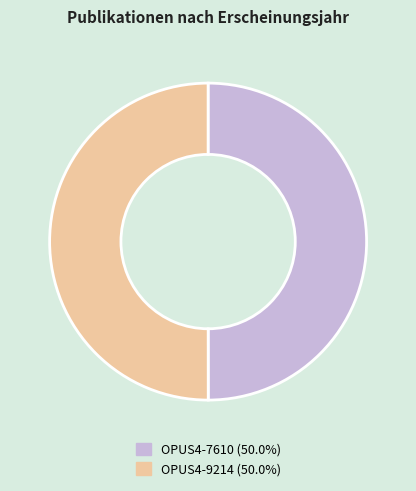

What is the ratio of the value at OPUS4-7610 to the value at OPUS4-9214?

1.0